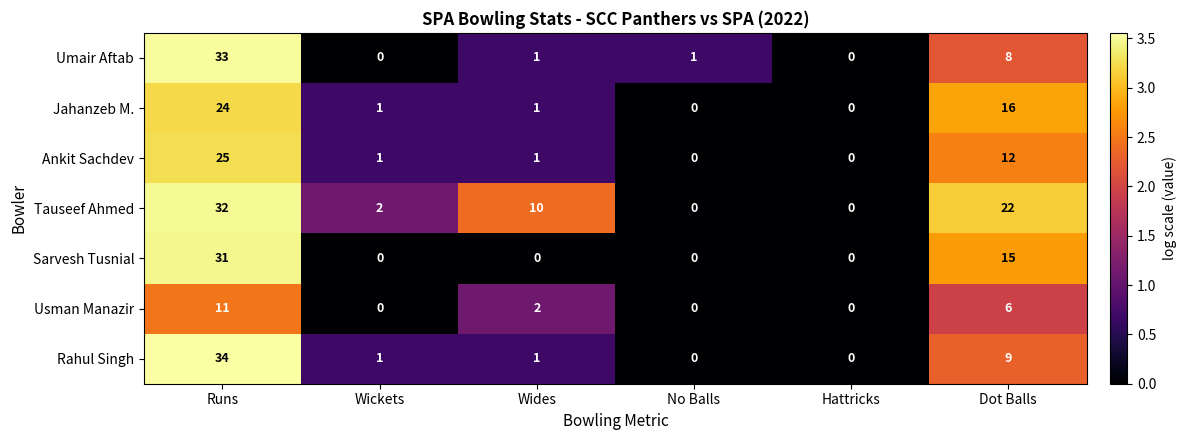

Count the number of categories in the chart.

6